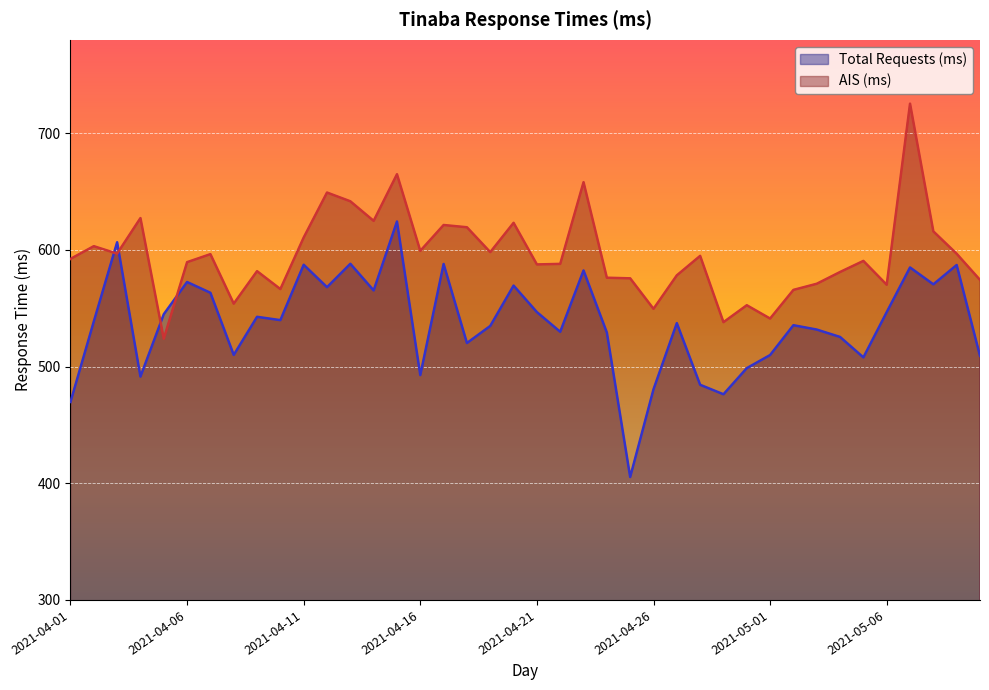

List the series in order of their peak value, lowest first.

Total Requests (ms), AIS (ms)